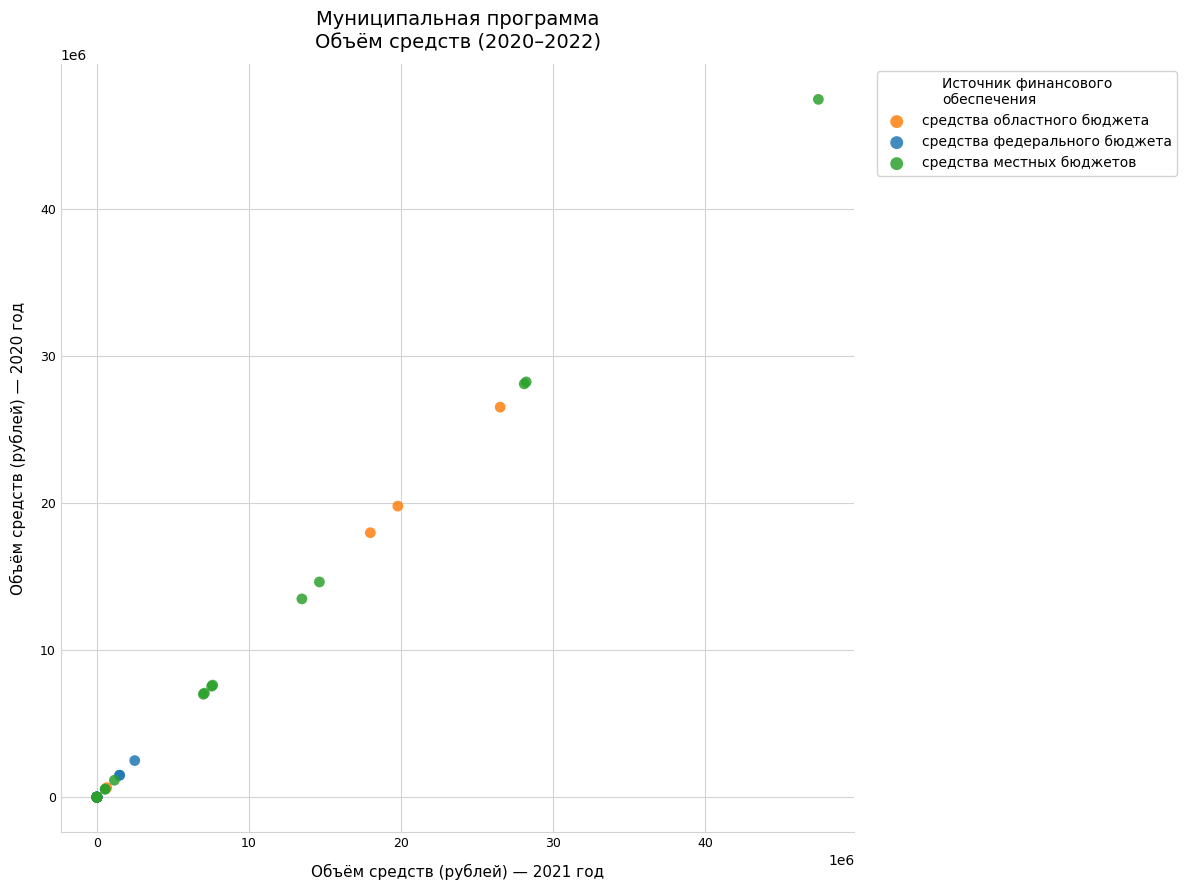

What are all the series names shown in the legend?

средства областного бюджета, средства федерального бюджета, средства местных бюджетов